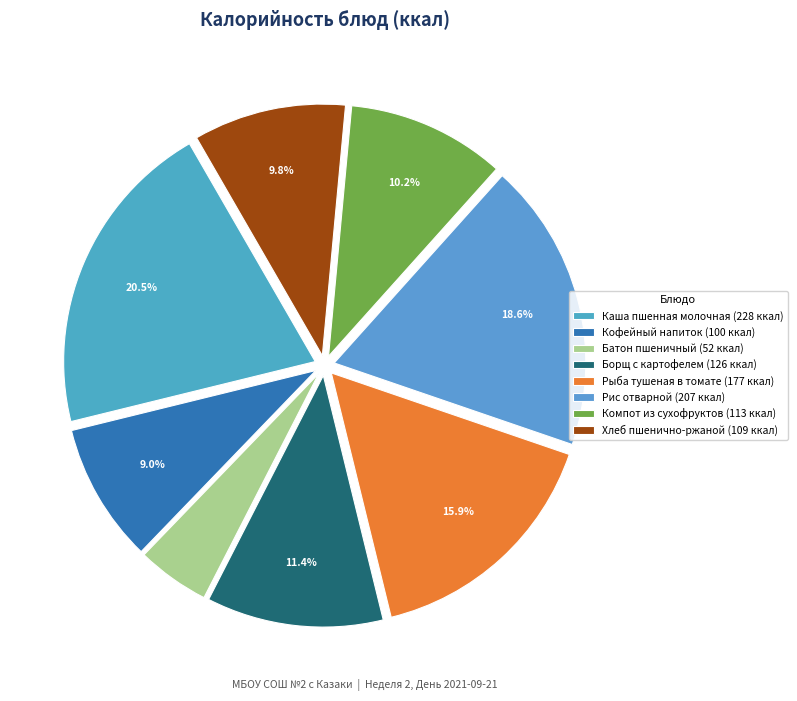

What is the smallest slice in the pie chart?

Батон пшеничный